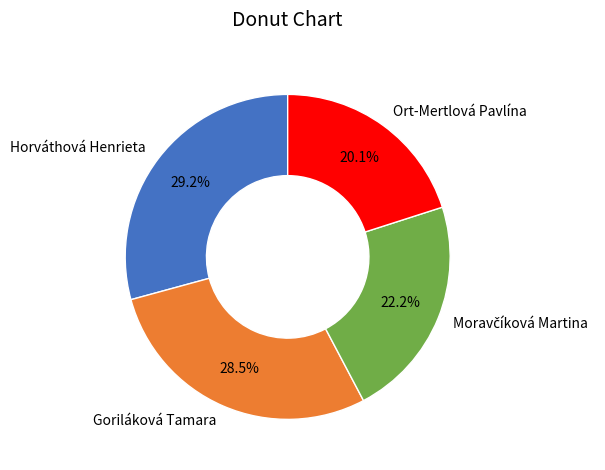

Between Goriláková Tamara and Ort-Mertlová Pavlína, which is larger?

Goriláková Tamara